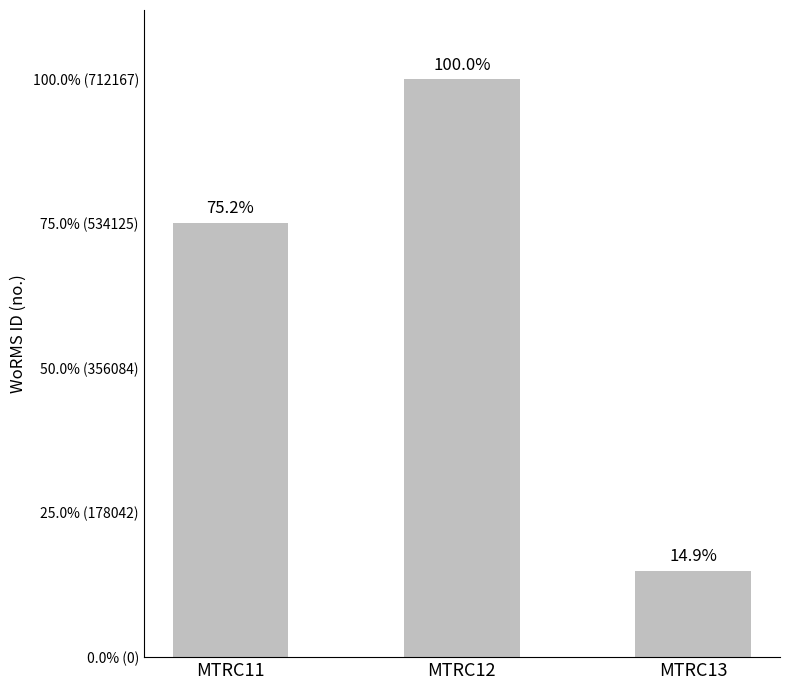

What is the value of the 3rd bar from the left?

106215